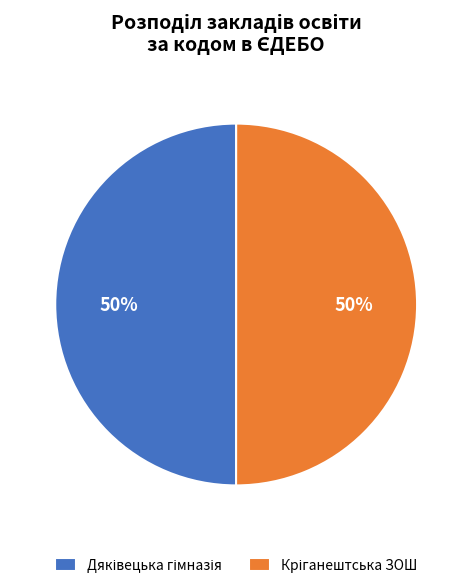

Count the number of slices in the pie.

2